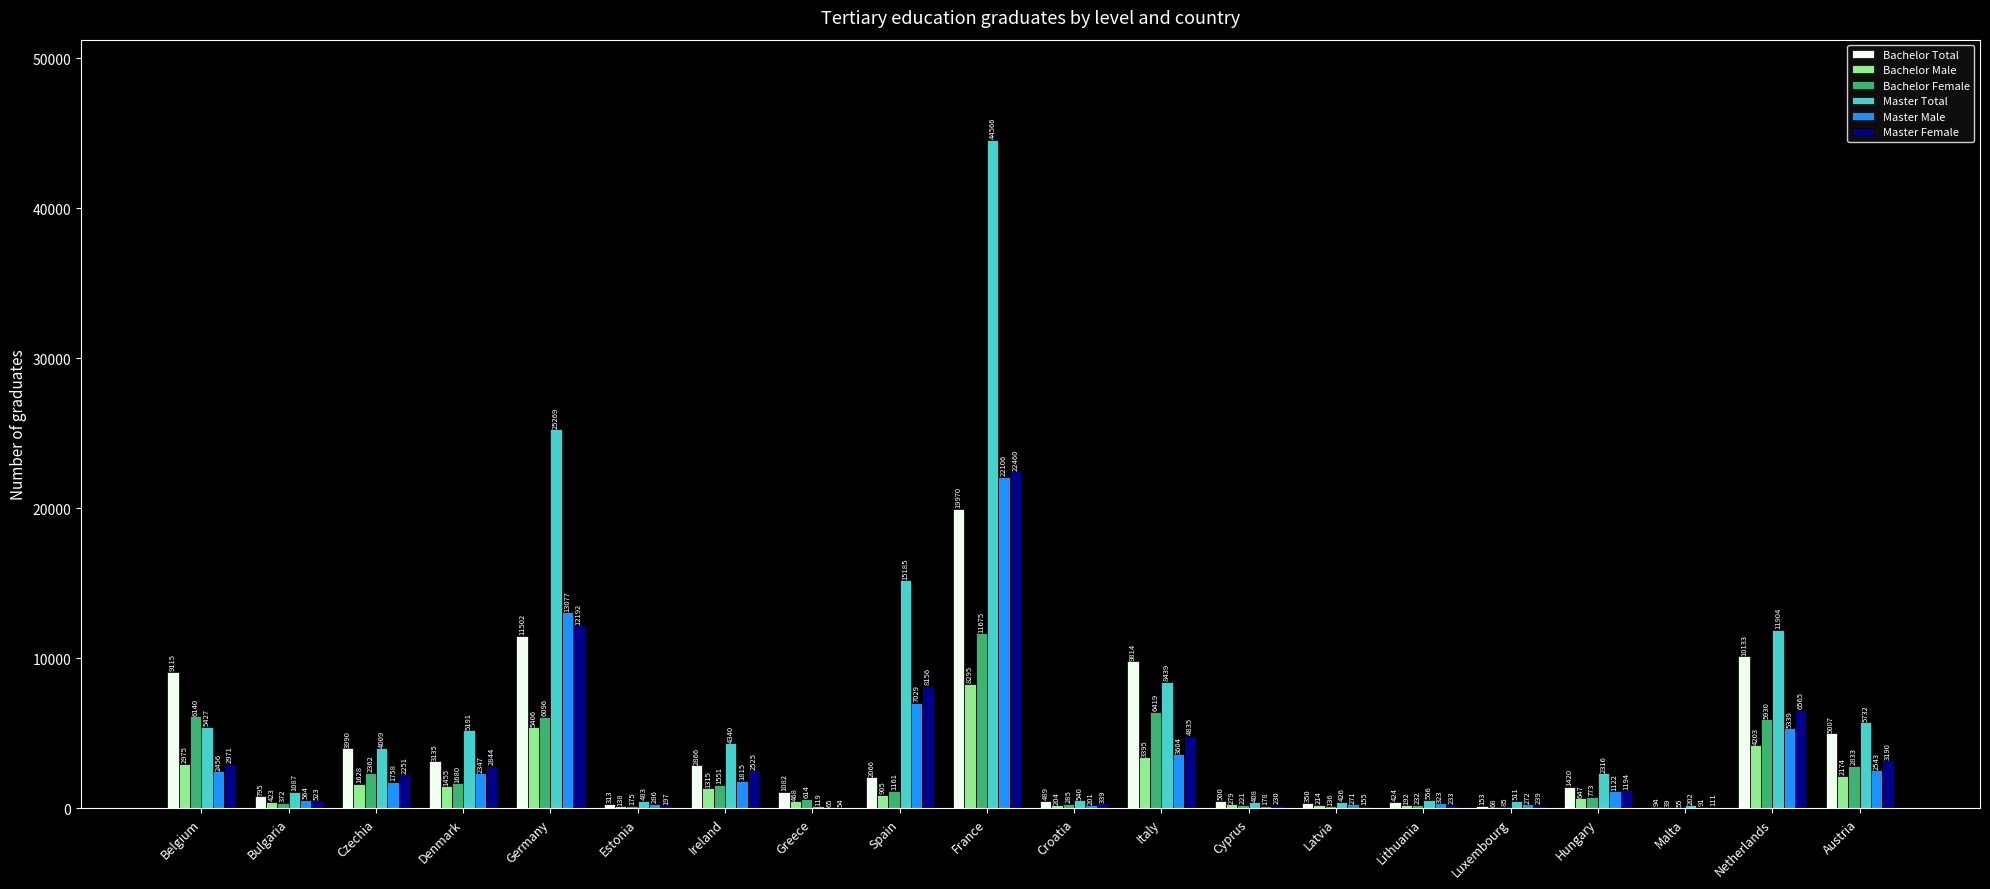

What is the sum of all Master Male values?

65447